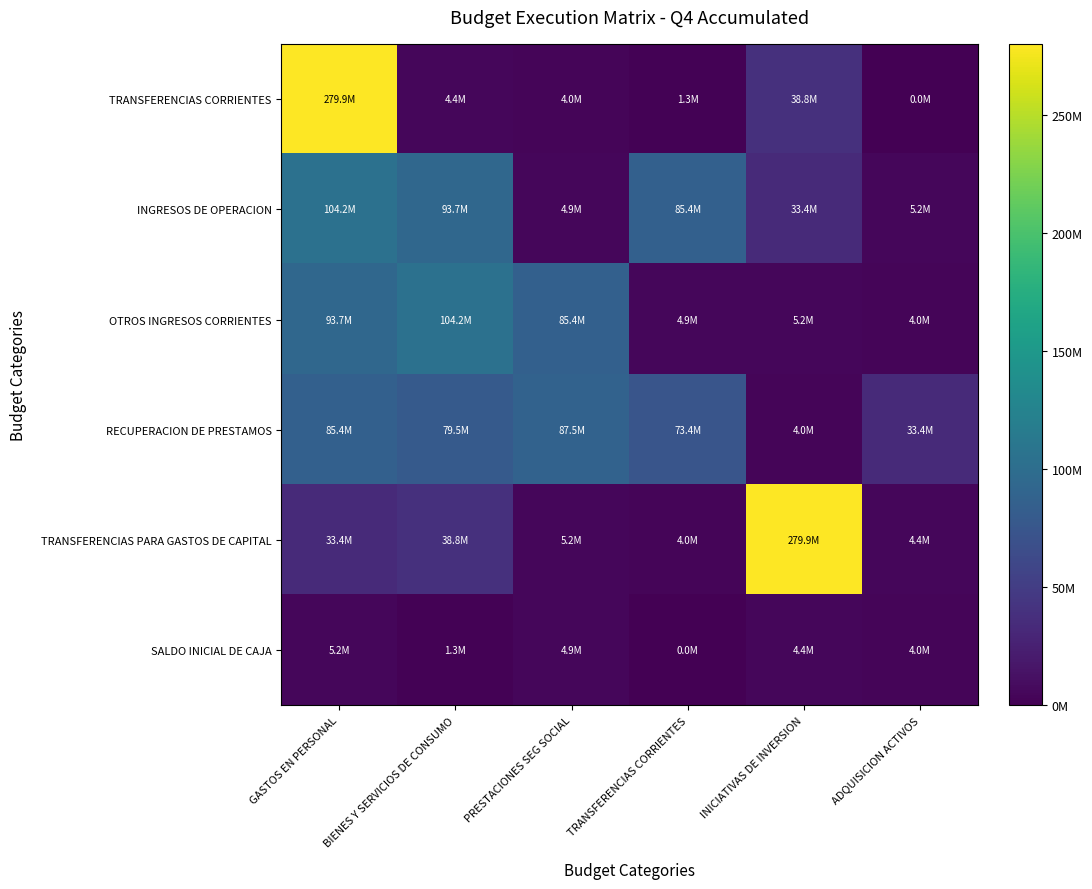

At how many categories does at least one series exceed 190182830?

2